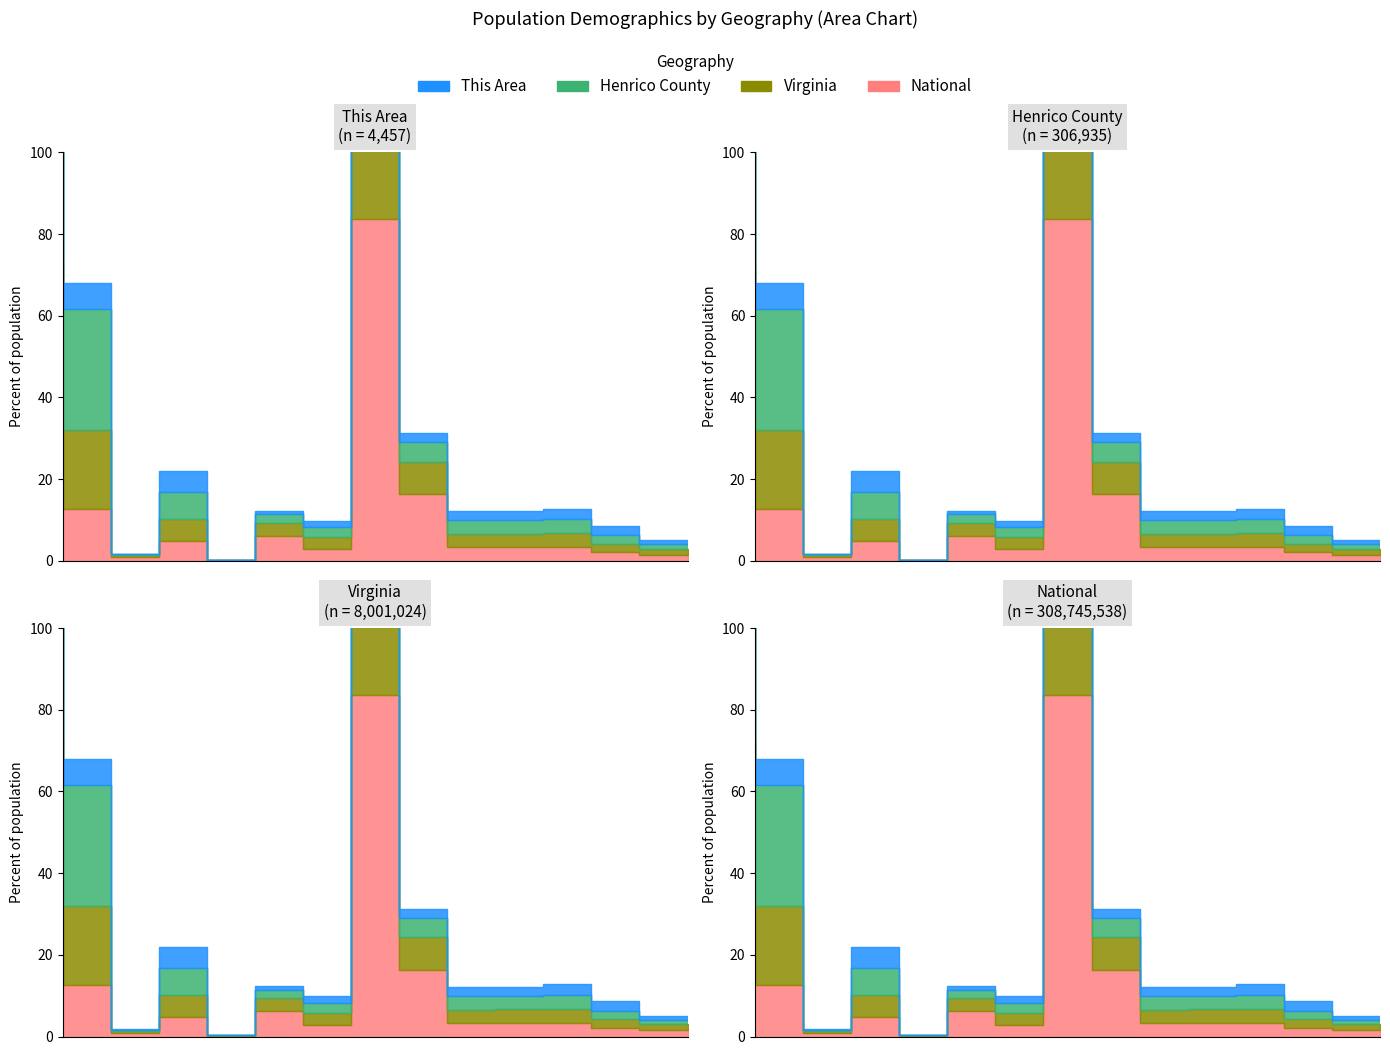

Between Male 5 to 9 years and Some Other Race alone, which is larger?

Male 5 to 9 years